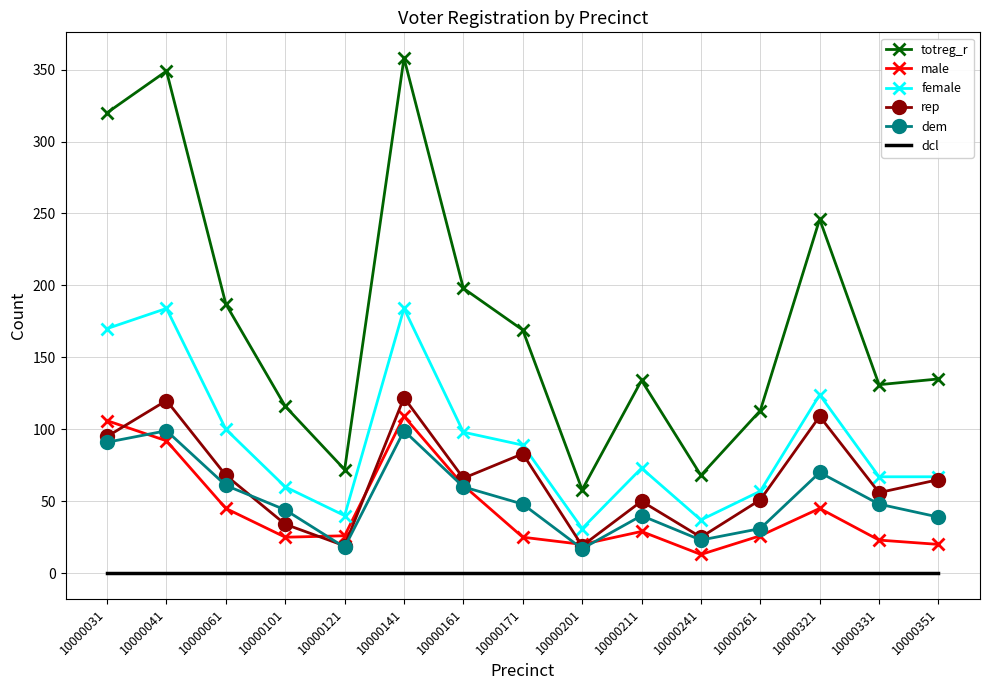

What is the difference between the maximum and minimum values in the male series?

96